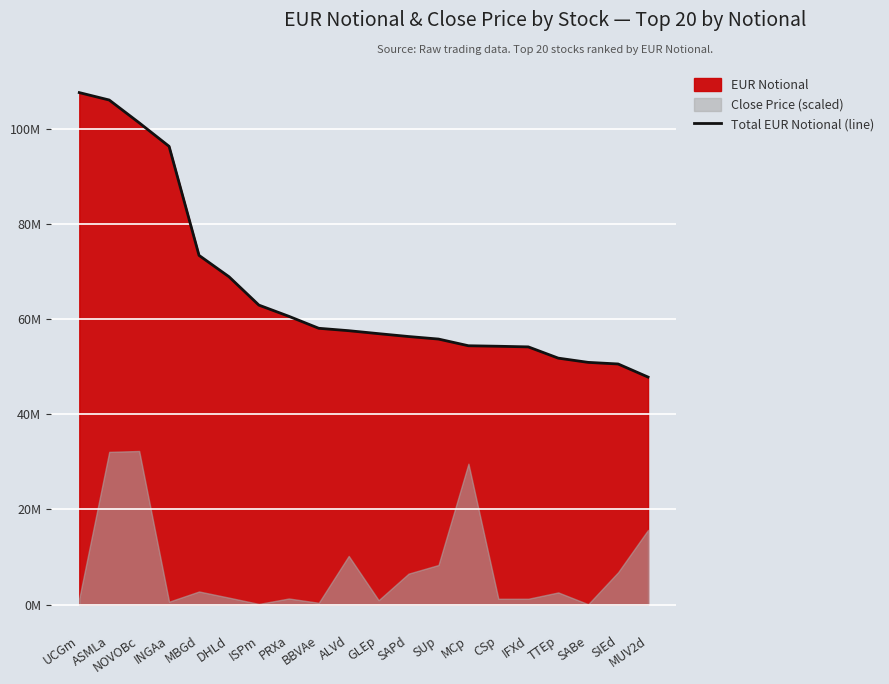

What is the change in value from ASMLa to ISPm?

-43092628.2